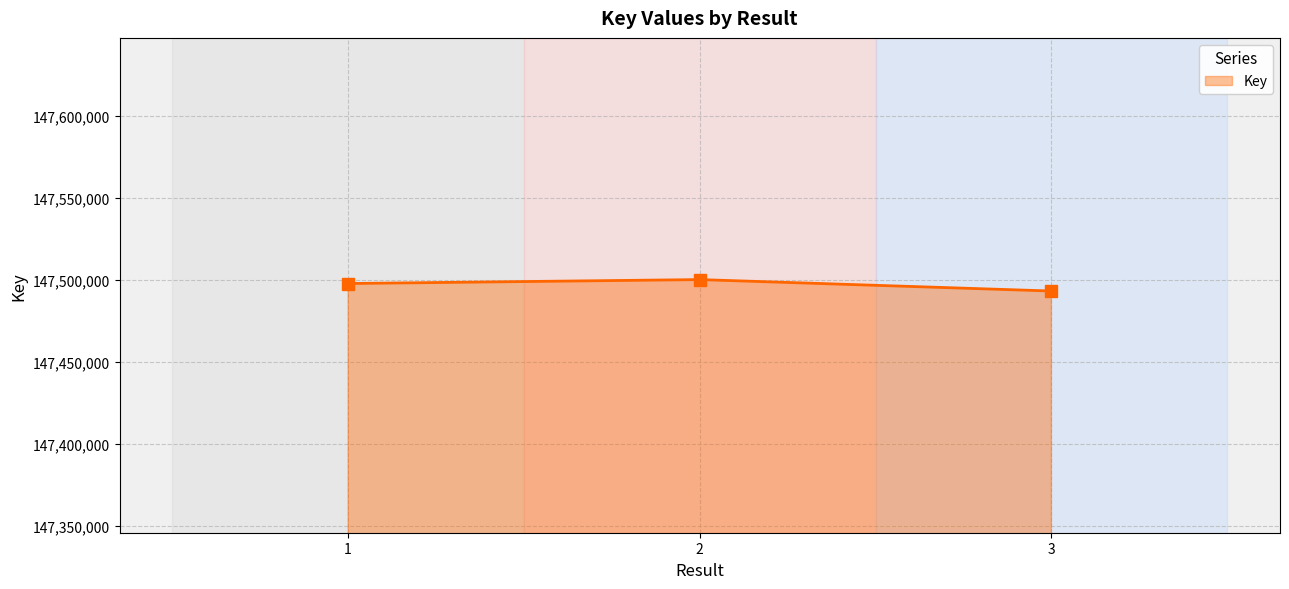

What is the greatest value displayed?

147500284